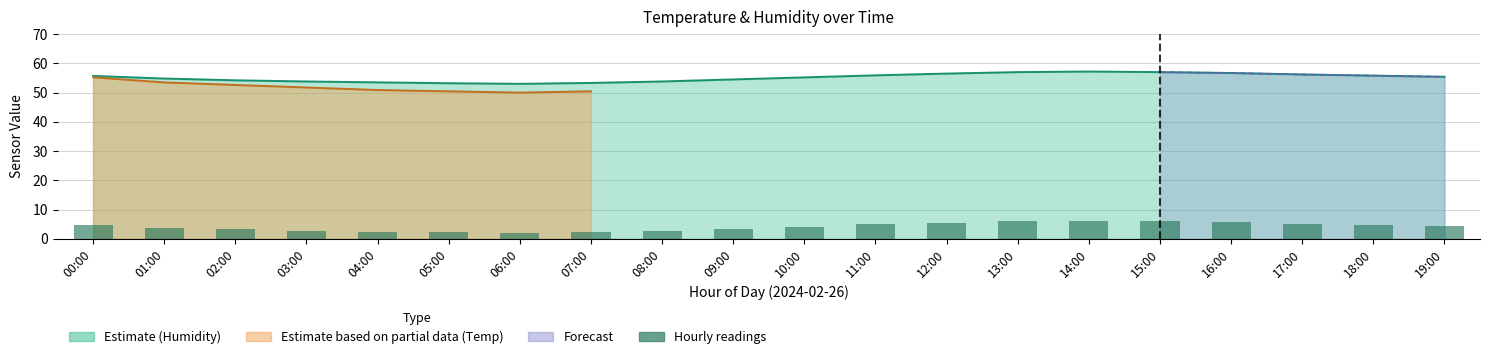

List the labels in order of value, largest first.

14:00, 13:00, 15:00, 16:00, 12:00, 17:00, 11:00, 18:00, 00:00, 19:00, 10:00, 01:00, 09:00, 02:00, 03:00, 08:00, 04:00, 07:00, 05:00, 06:00